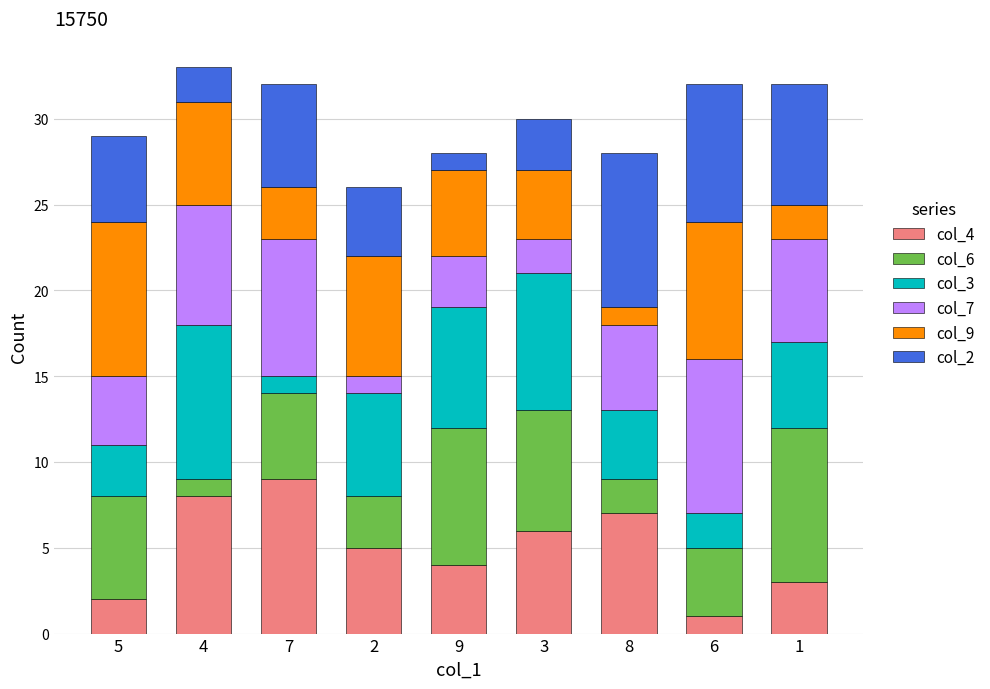

Is it true that col_4 equals 4 at 3?

False